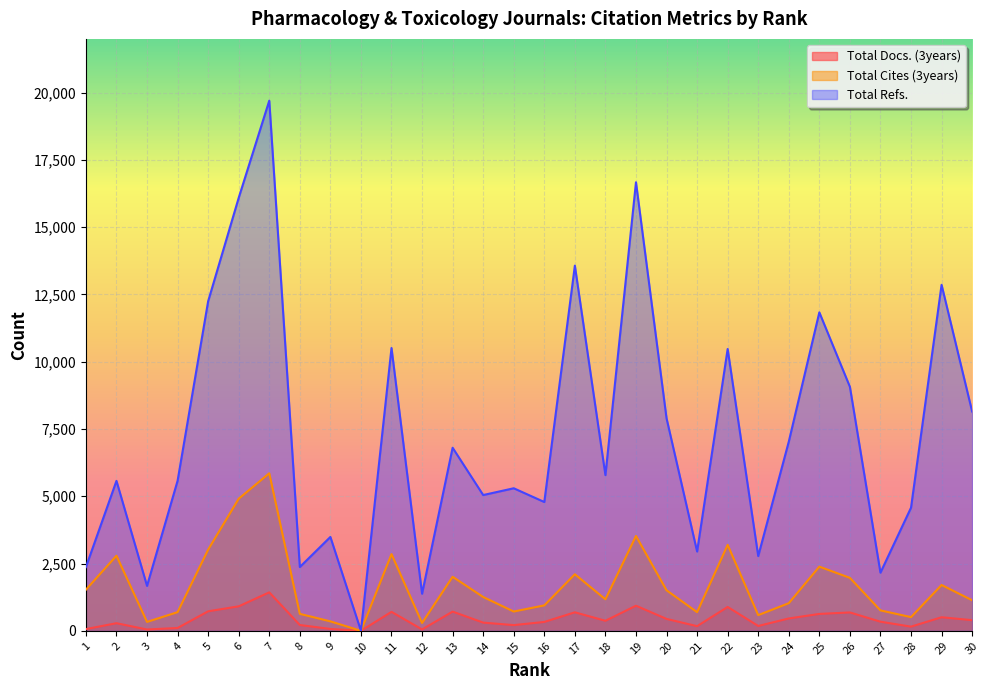

What is the spread (max minus min) of values at 1?

2303